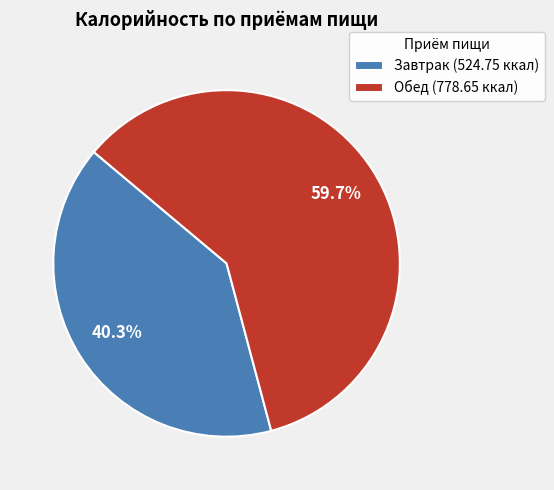

True or false: Обед accounts for 47% of the total.

False